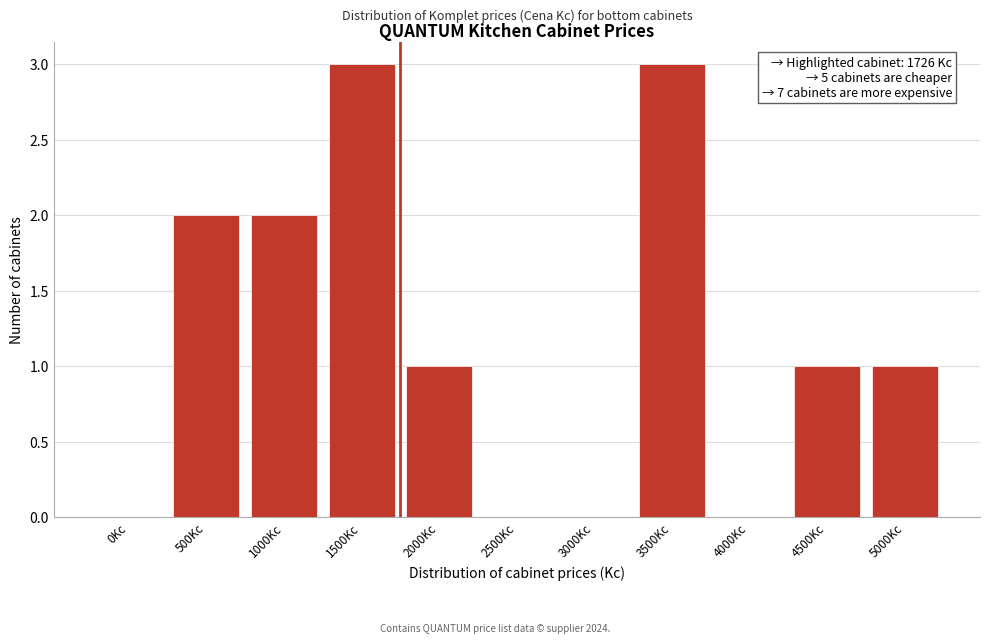

Reading left to right, list all the values displayed in this chart.

0Kc=0	500Kc=2	1000Kc=2	1500Kc=3	2000Kc=1	2500Kc=0	3000Kc=0	3500Kc=3	4000Kc=0	4500Kc=1	5000Kc=1